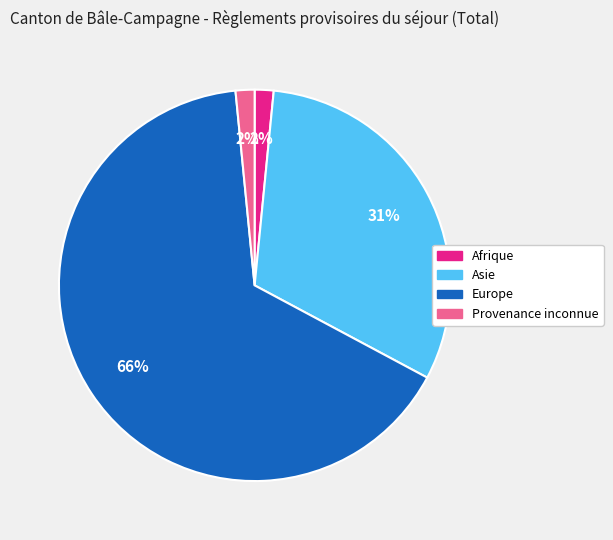

What is the largest slice in the pie chart?

Europe